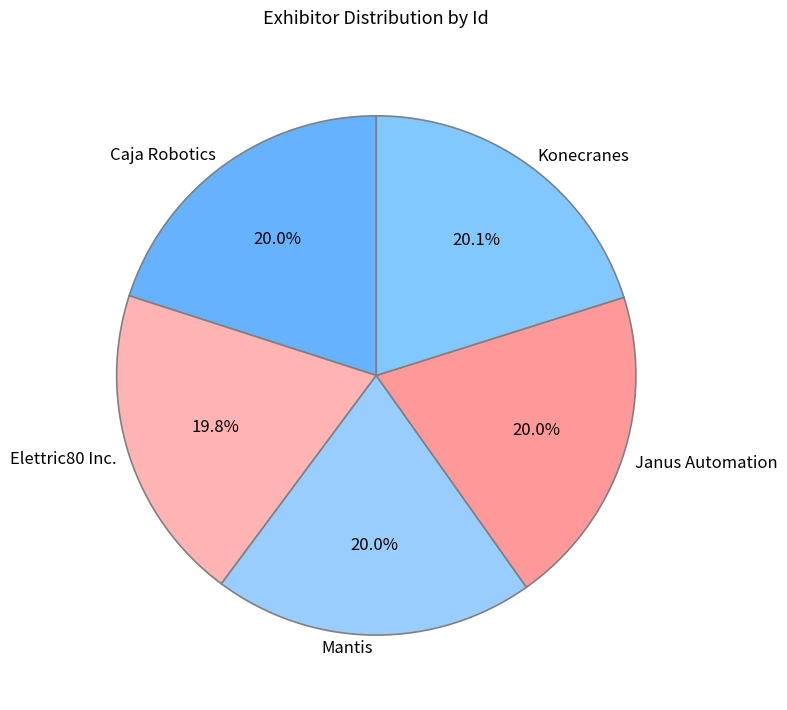

To the nearest percent, what is the combined percentage of Konecranes and Mantis?

40%